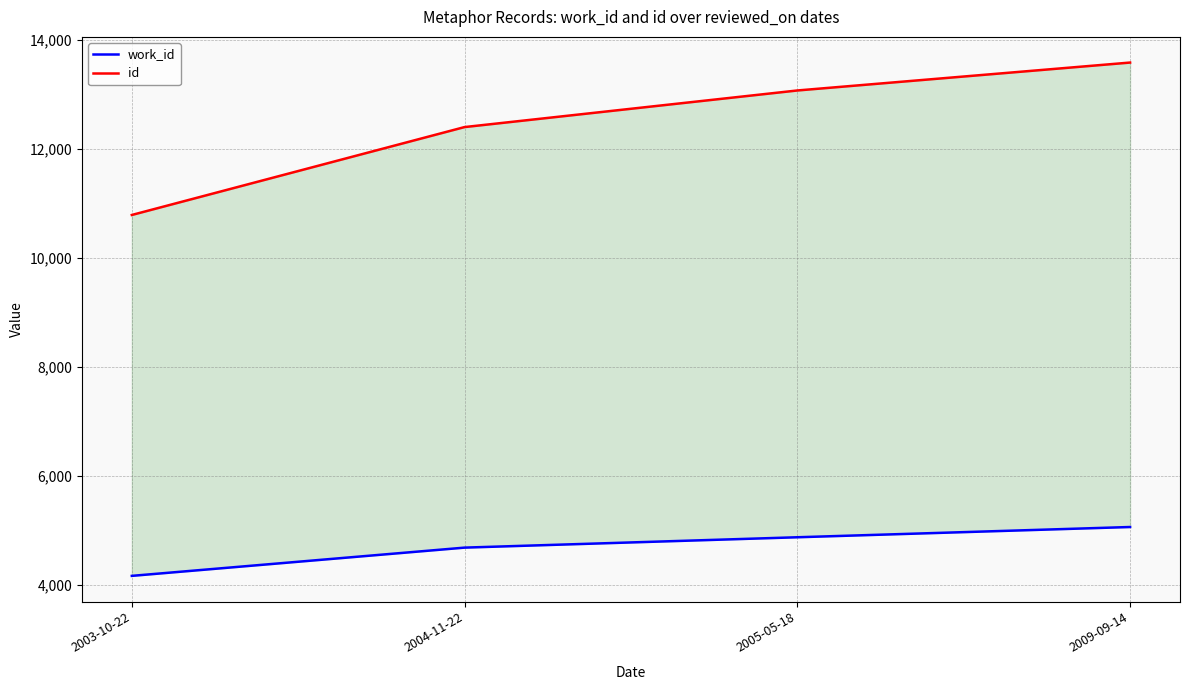

At 2003-10-22, list the series in order from largest to smallest.

id, work_id